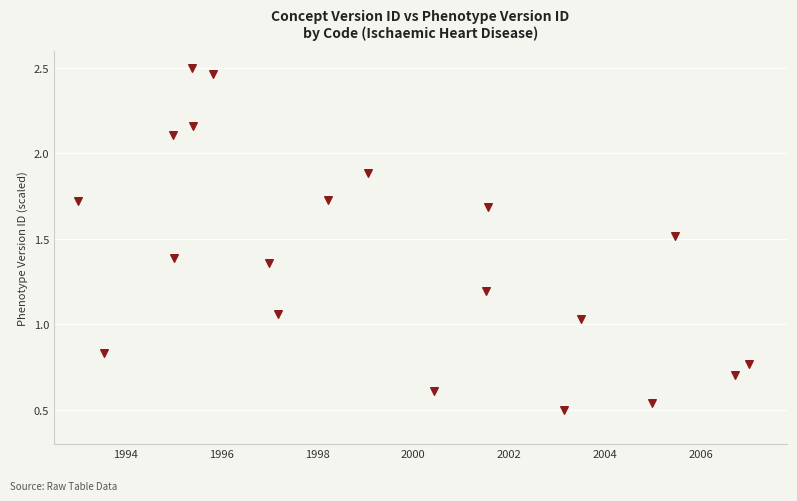

What is the range of Y values (max minus min)?

2.0